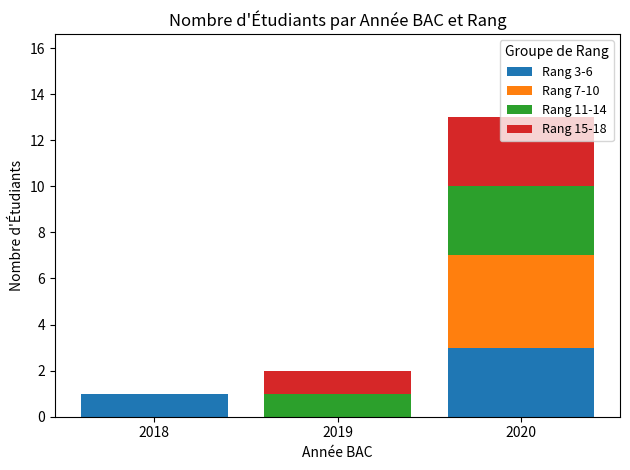

At which category is the sum across all series the highest?

2020